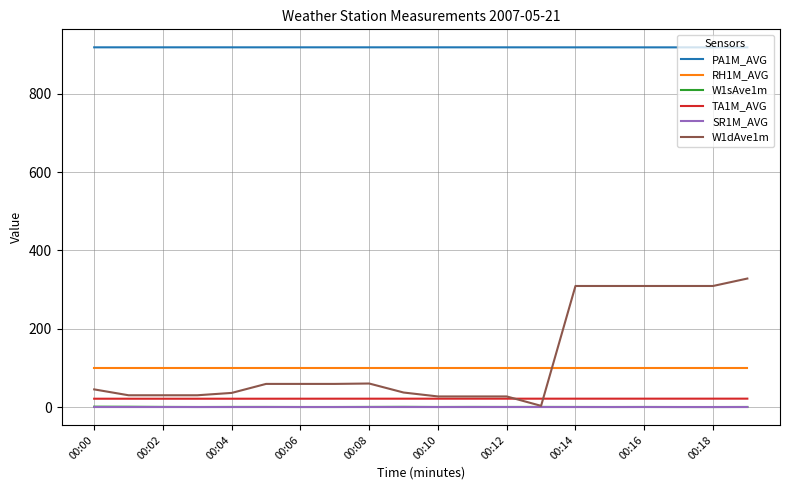

Which series has the largest range (max minus min)?

W1dAve1m